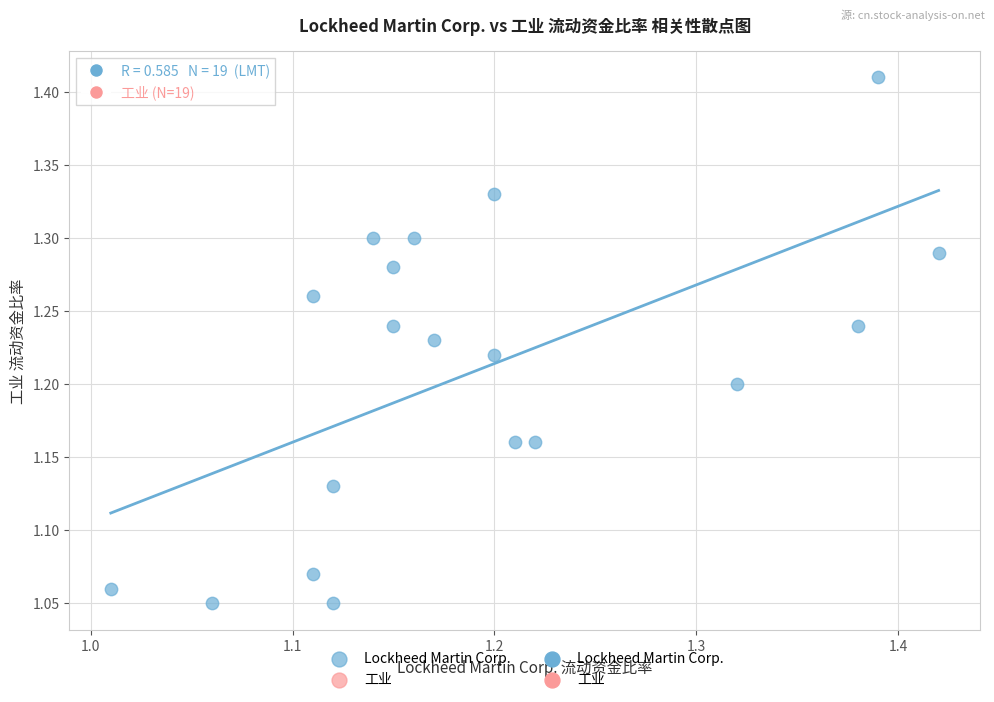

What is the range of Y values (max minus min)?

0.4